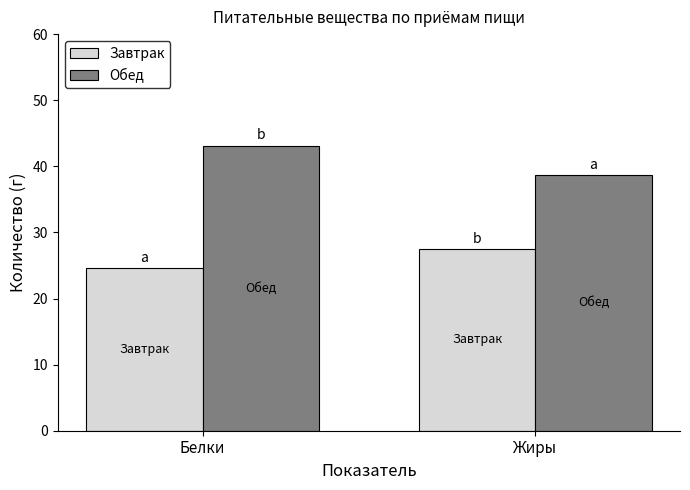

What is the difference between the highest and lowest values at Белки?

18.5